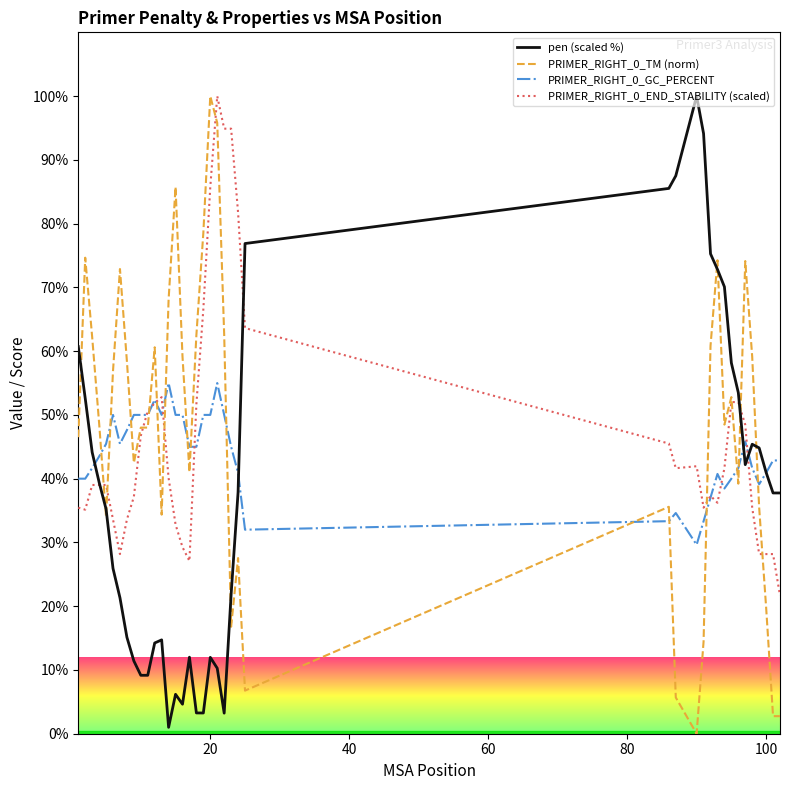

What is the maximum value shown in the chart?

100.0